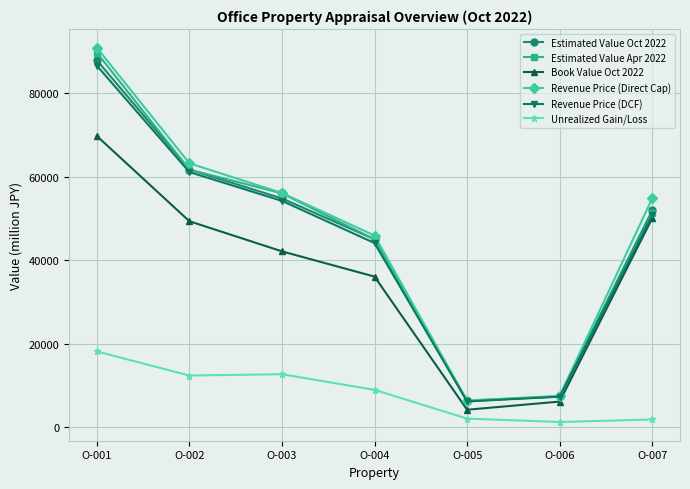

The value of Revenue Price (Direct Cap) at O-002 is 63200. True or false?

True